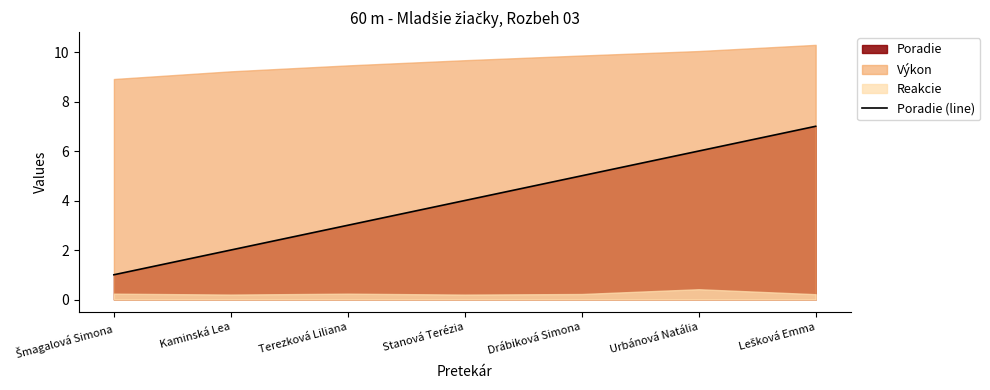

What is the change in value from Kaminská Lea to Urbánová Natália?

+4